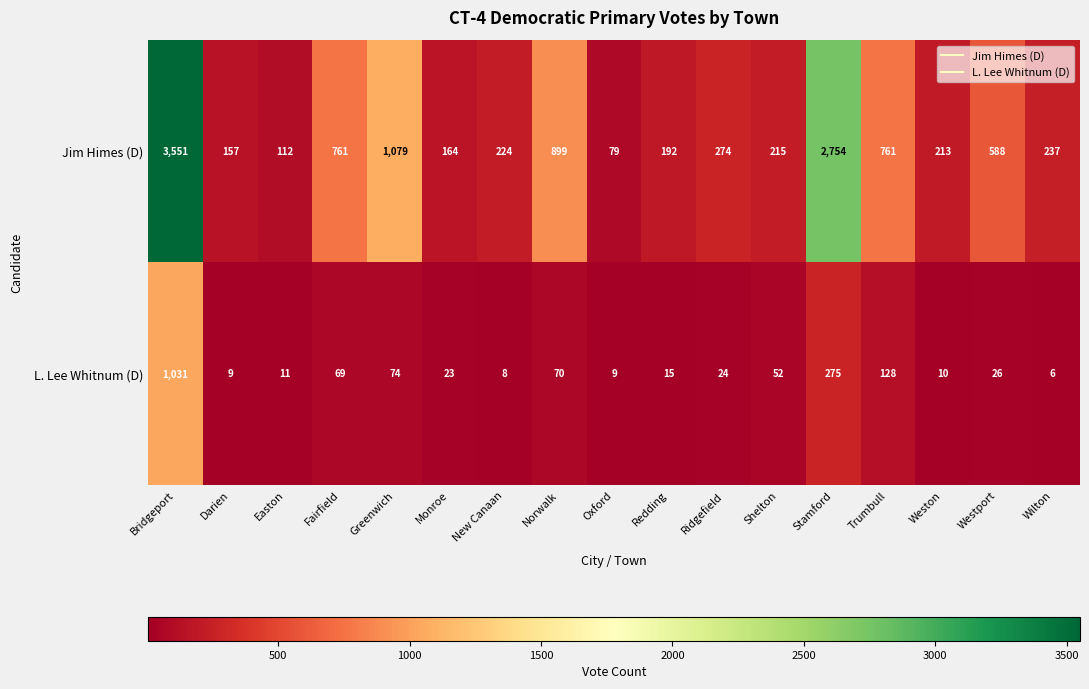

Which series has the largest total across all categories?

Jim Himes (D)